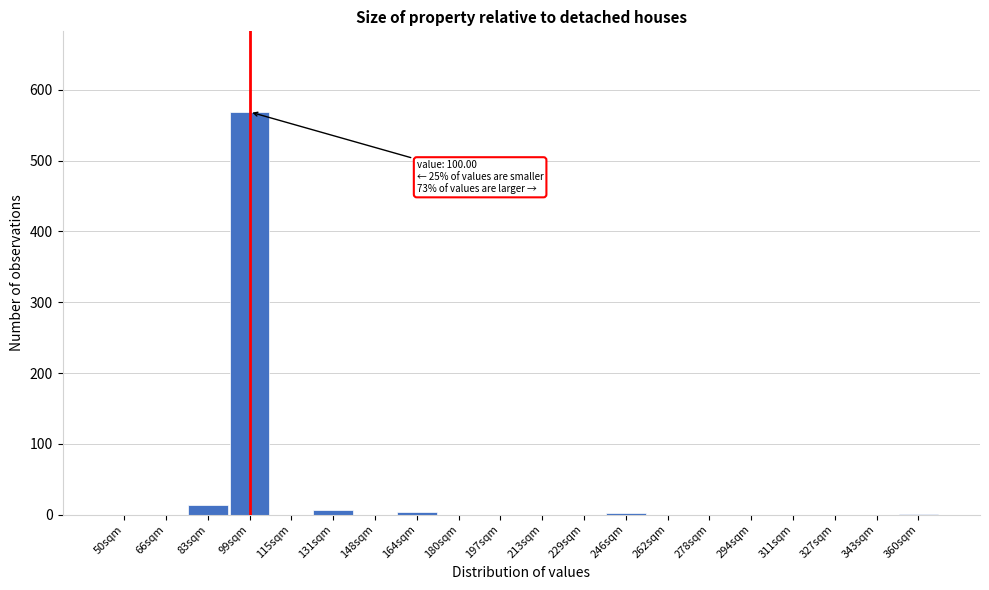

True or false: the data shows 0 at 229sqm.

True